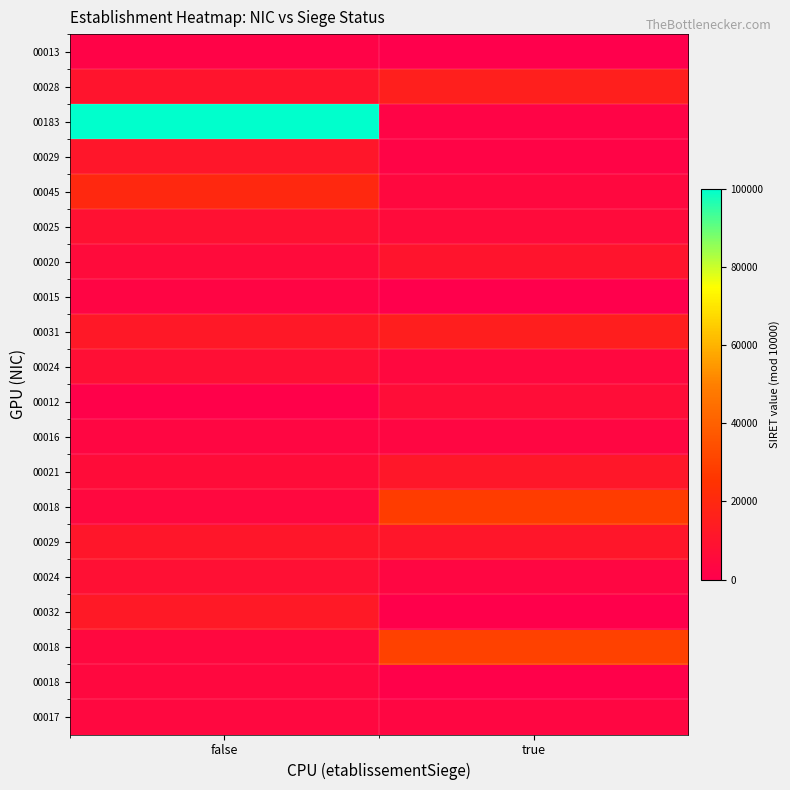

What is the total value across all series at false?

241040.5